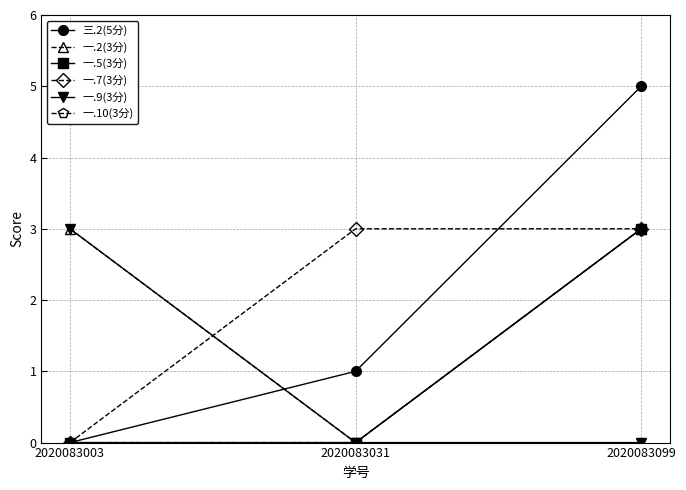

Does the chart have visible grid lines?

Yes